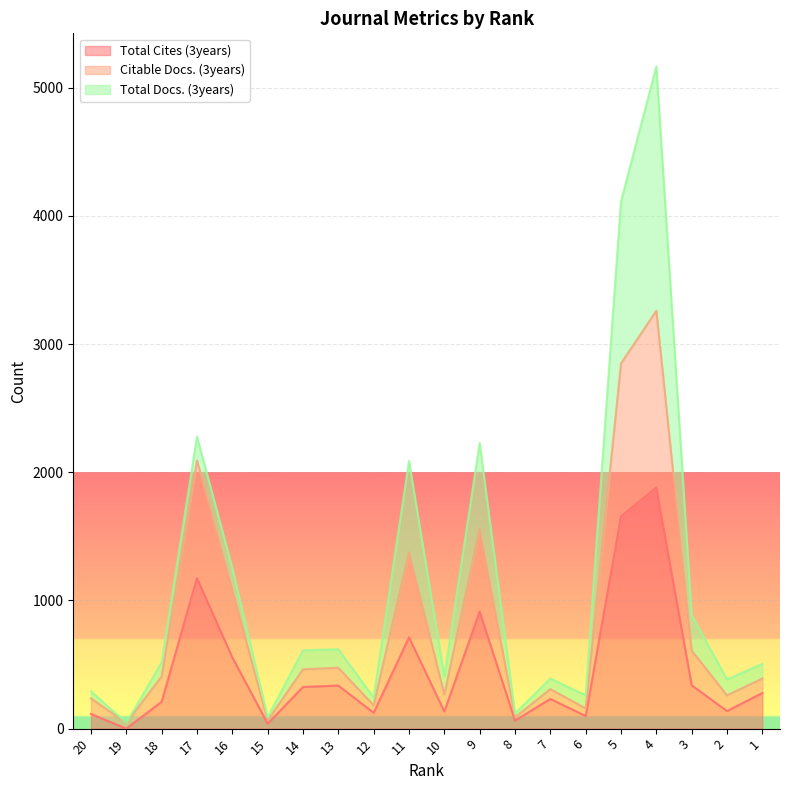

Does the chart display data point markers on the line(s)?

No